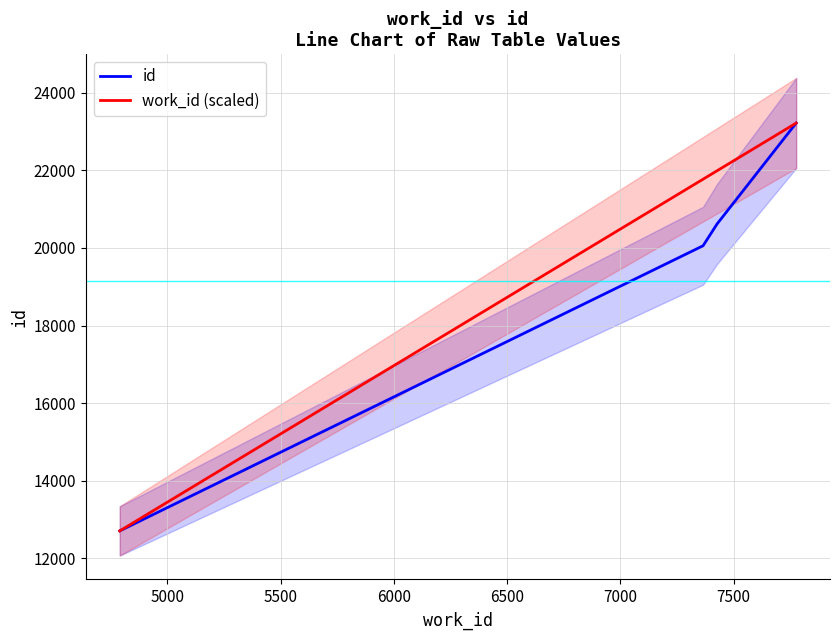

True or false: work_id (scaled) has more than 2 interior local peaks.

False